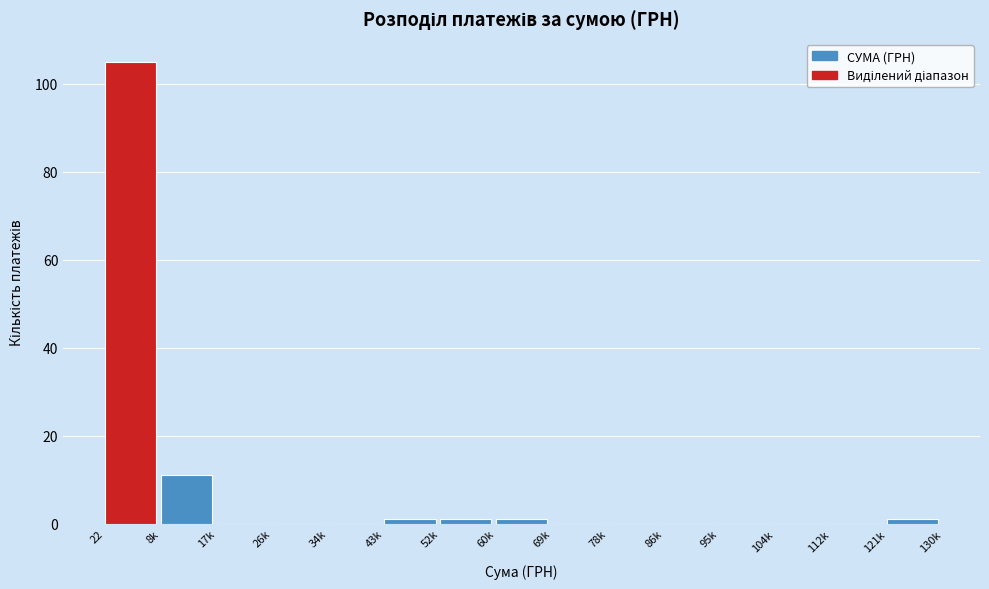

Reading left to right, what are all the values shown in this chart?

22=105	8k=11	17k=0	26k=0	34k=0	43k=1	52k=1	60k=1	69k=0	78k=0	86k=0	95k=0	104k=0	112k=0	121k=1